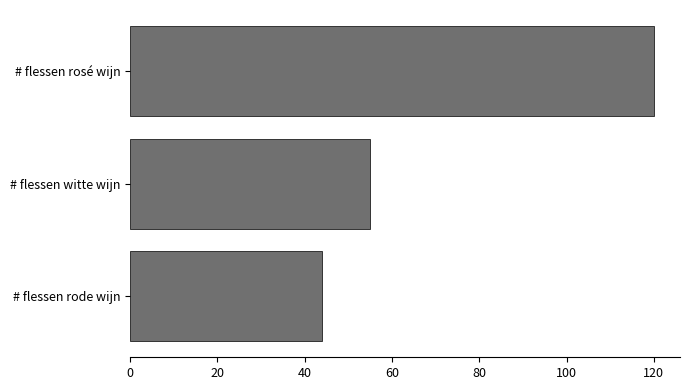

Which category has the highest value across all series?

# flessen rosé wijn